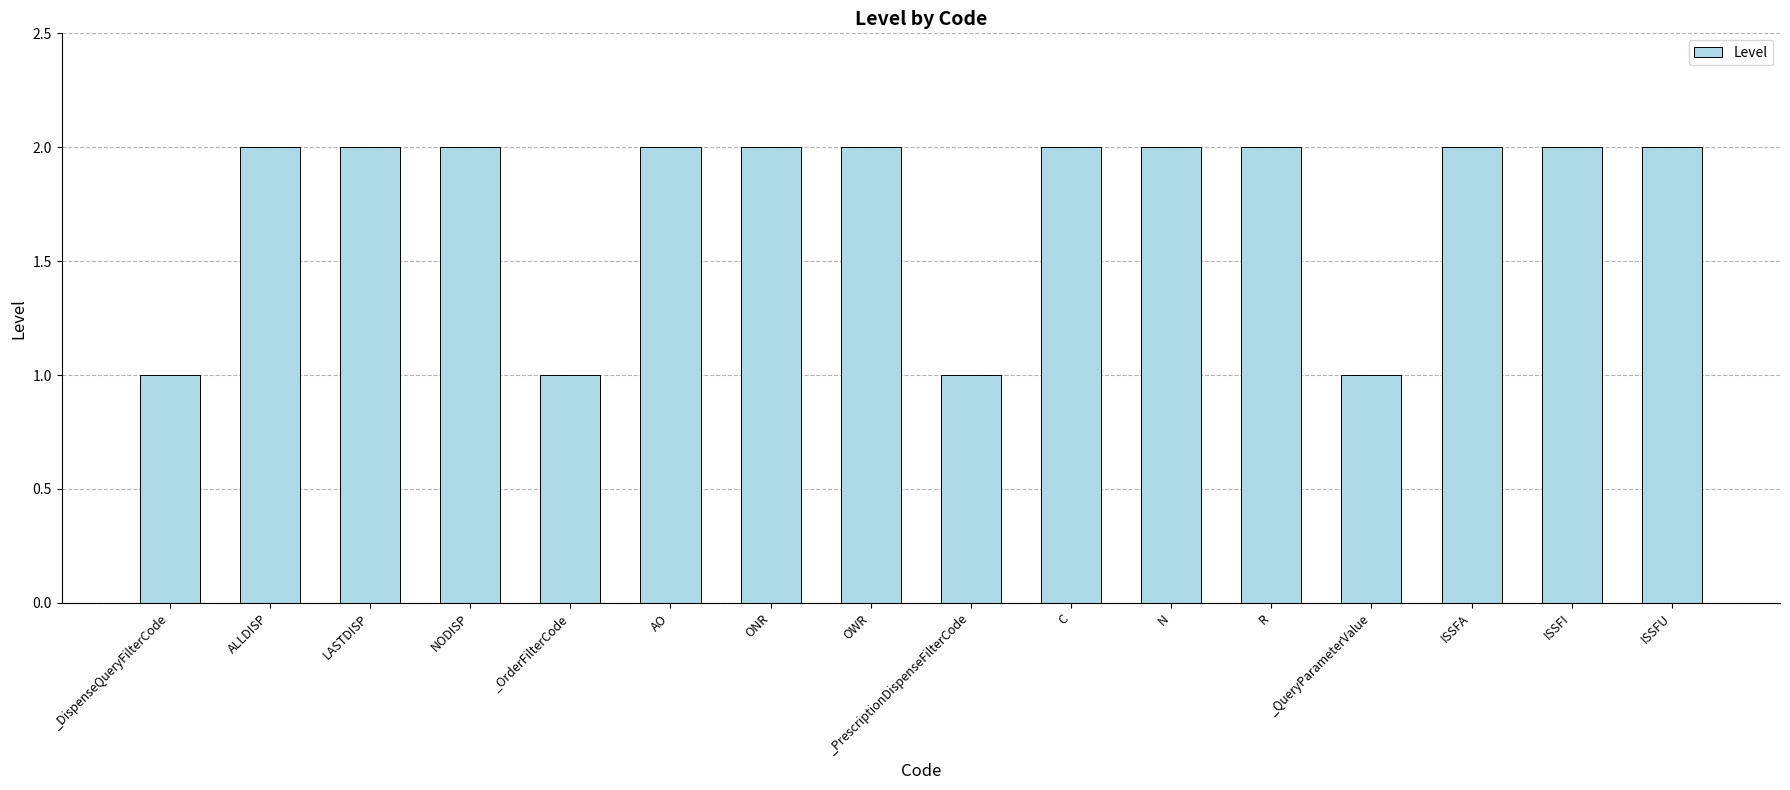

The value at C is 1. True or false?

False